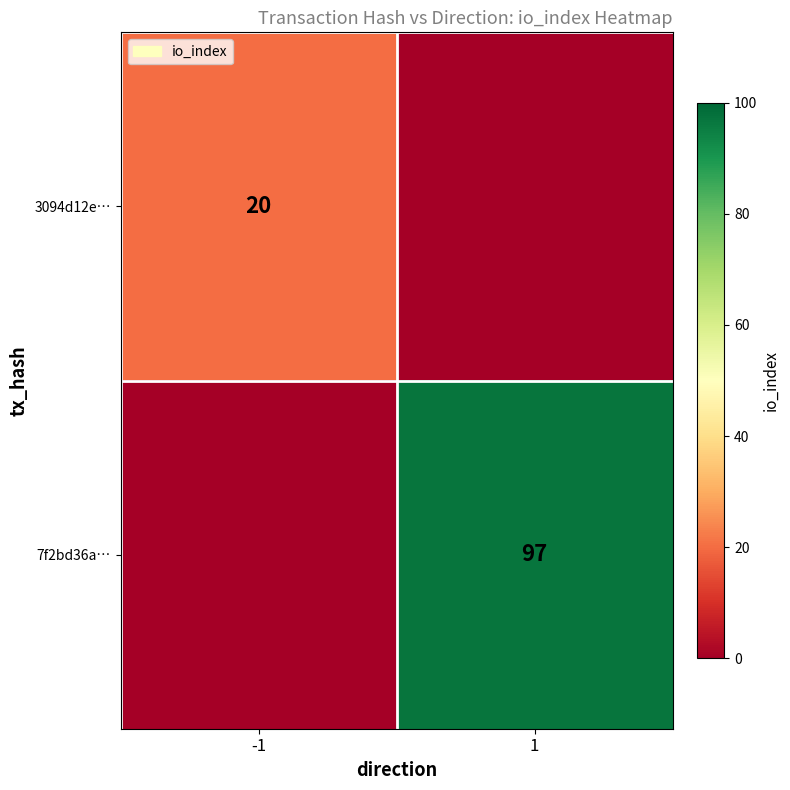

Is the value of 3094d12e… at -1 greater than the value of 7f2bd36a… at 1?

No